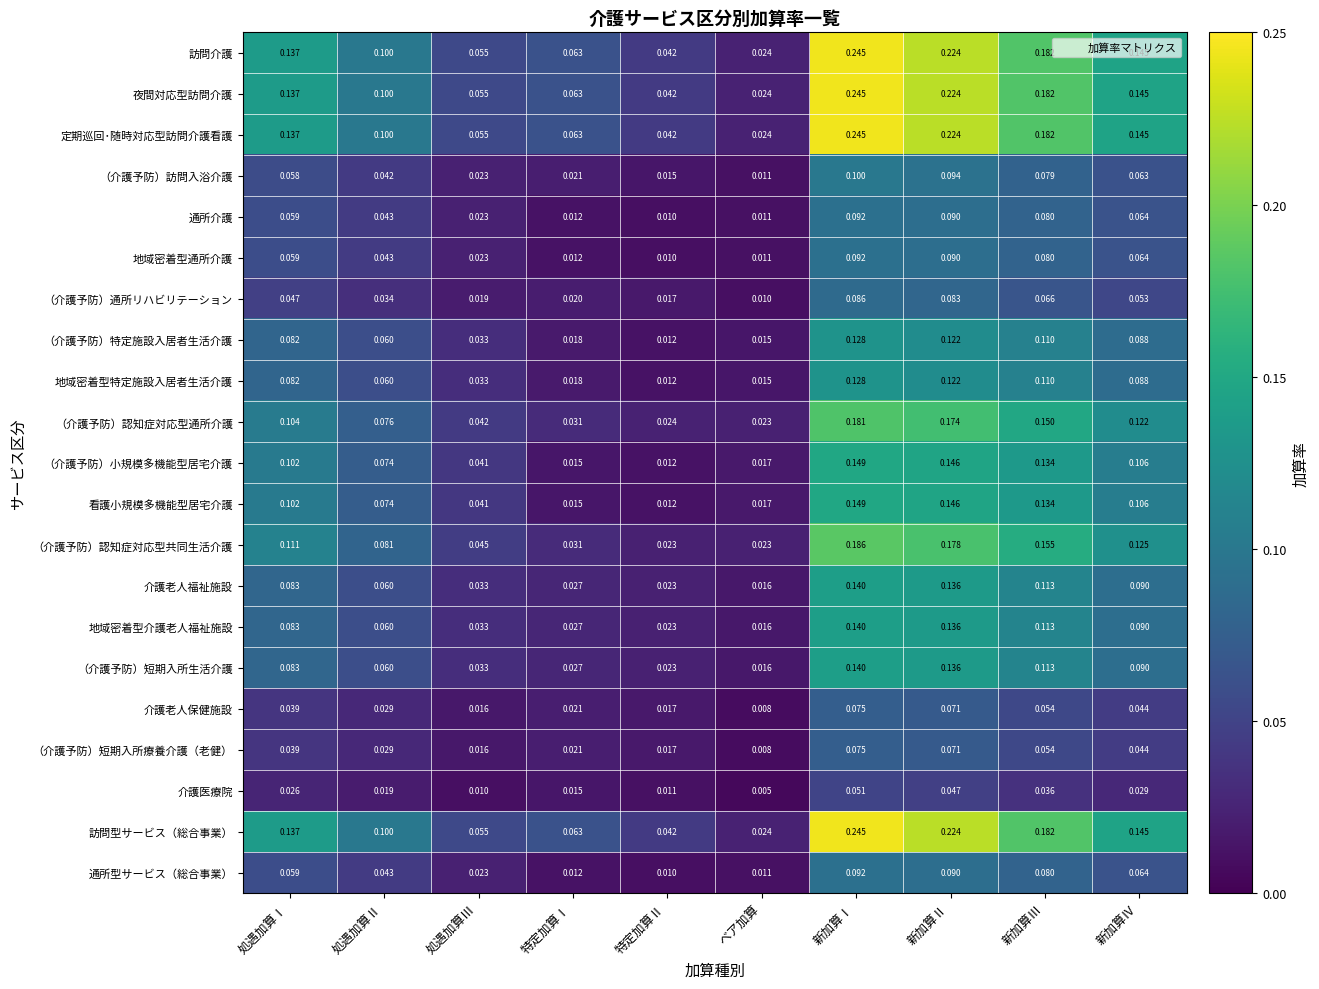

At which category does the chart reach its peak across all series?

新加算Ⅰ